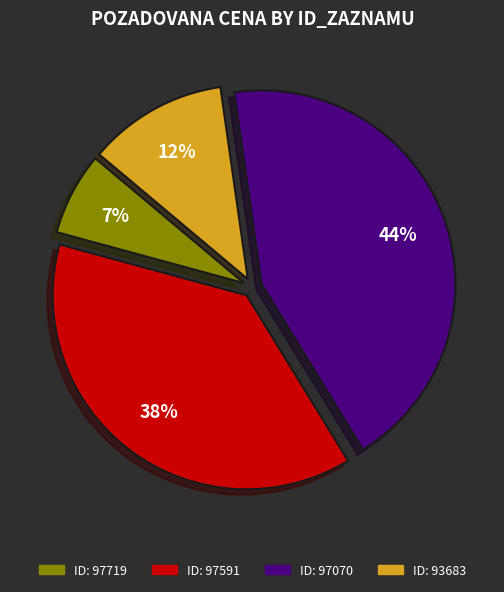

To the nearest percent, what is the difference between the largest and smallest slice percentages?

37%